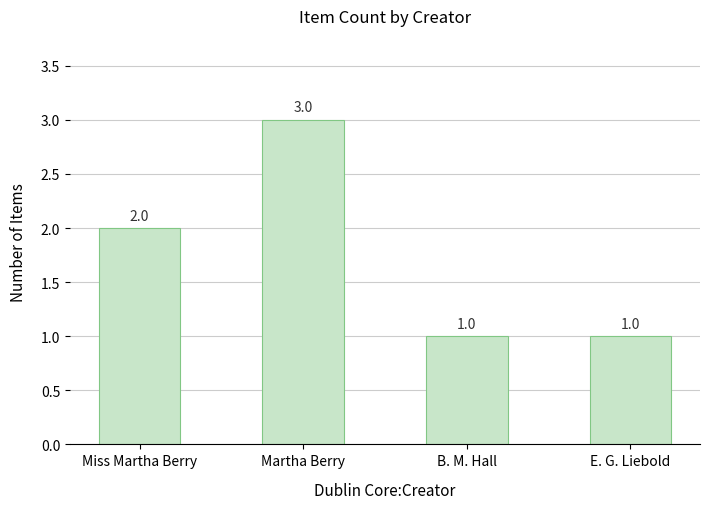

True or false: the data shows 0 at Miss Martha Berry.

False